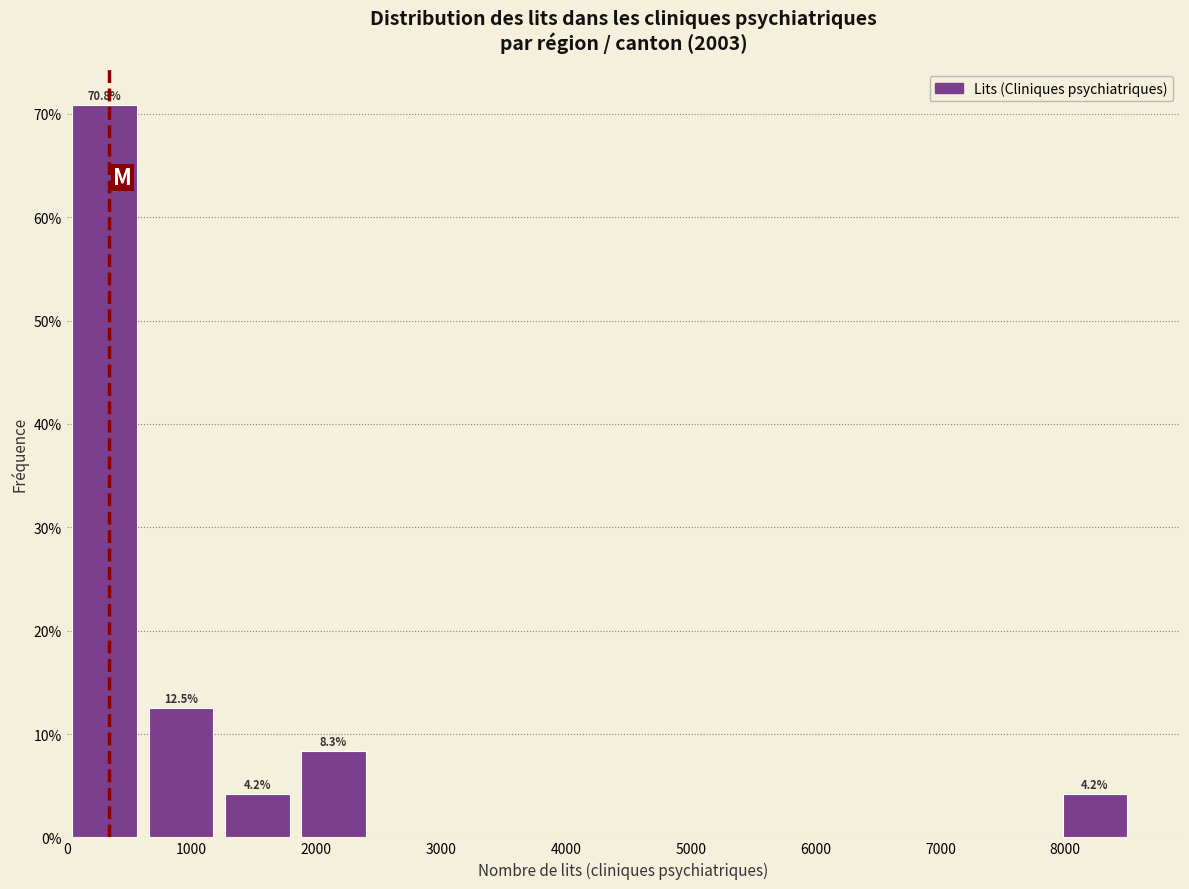

Which range on the x-axis has the tallest bar?

0 to 600